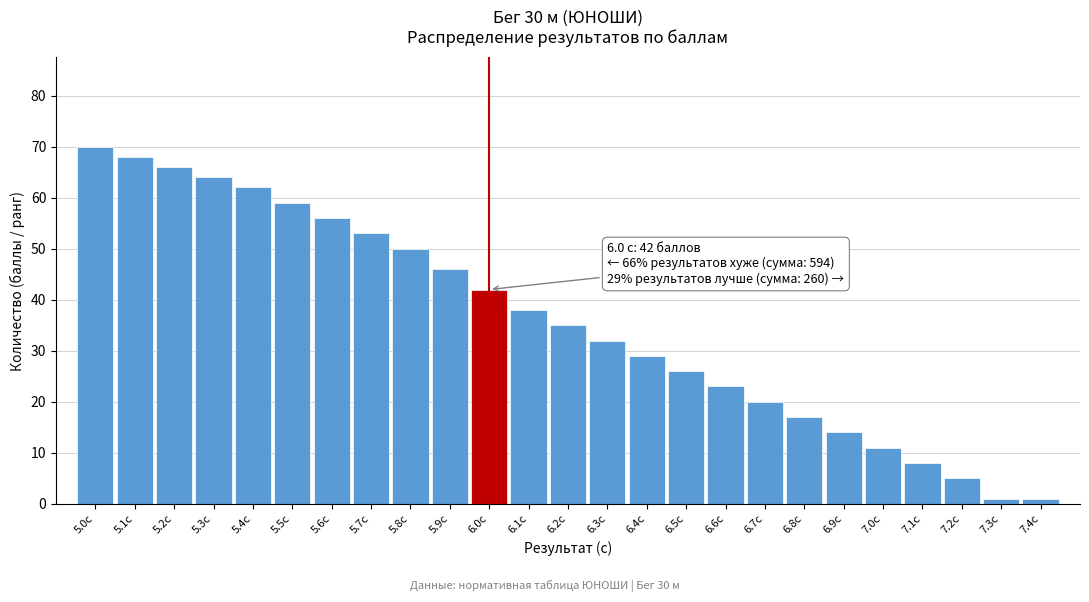

Reading right to left, extract all data points from this chart.

1	1	5	8	11	14	17	20	23	26	29	32	35	38	42	46	50	53	56	59	62	64	66	68	70